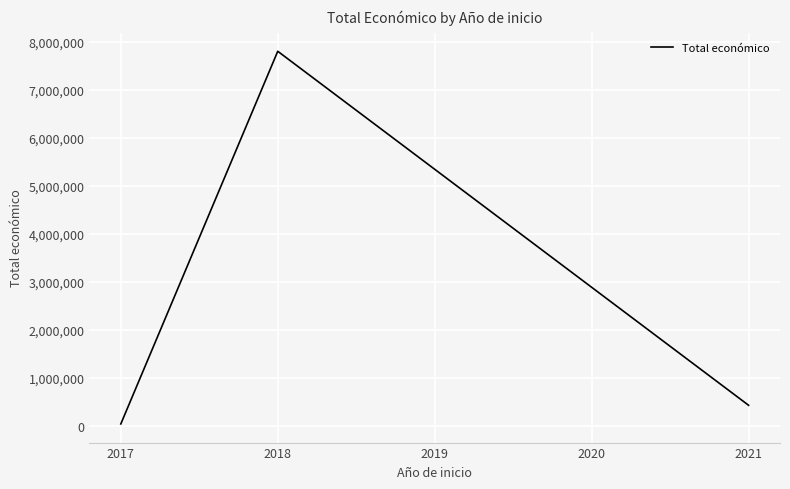

Count the number of categories in the chart.

3